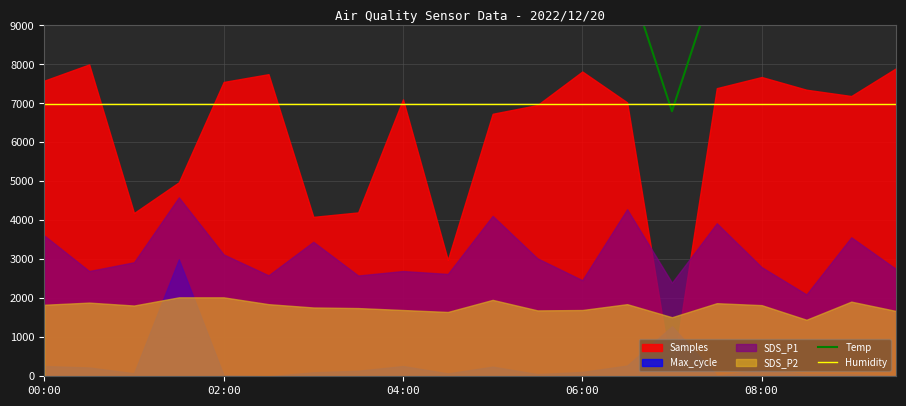

In Temp, how many points are lower than both neighbors (excluding endpoints)?

1